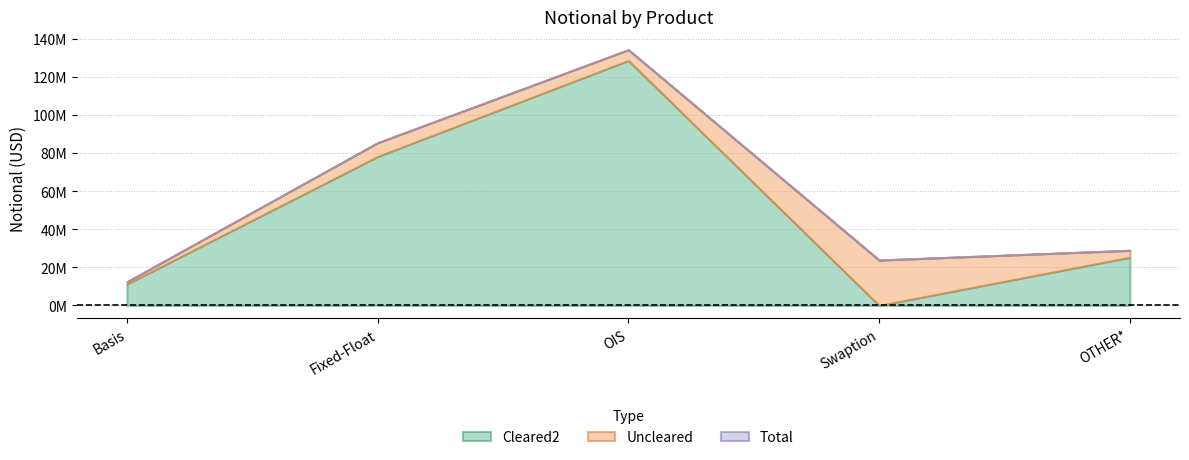

Read the Cleared2 value at Fixed-Float.

78123702